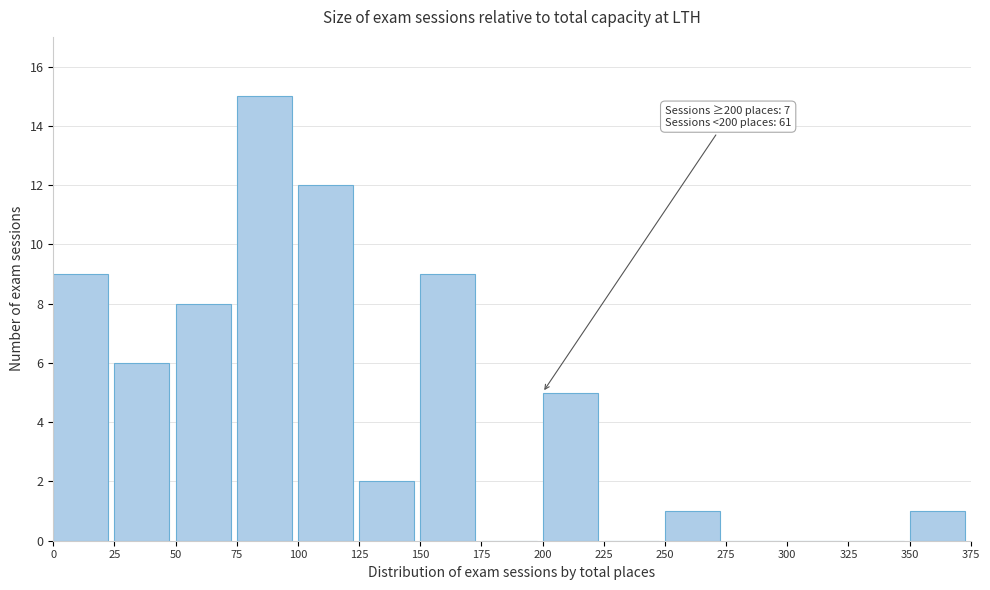

Which range on the x-axis has the tallest bar?

75 to 100